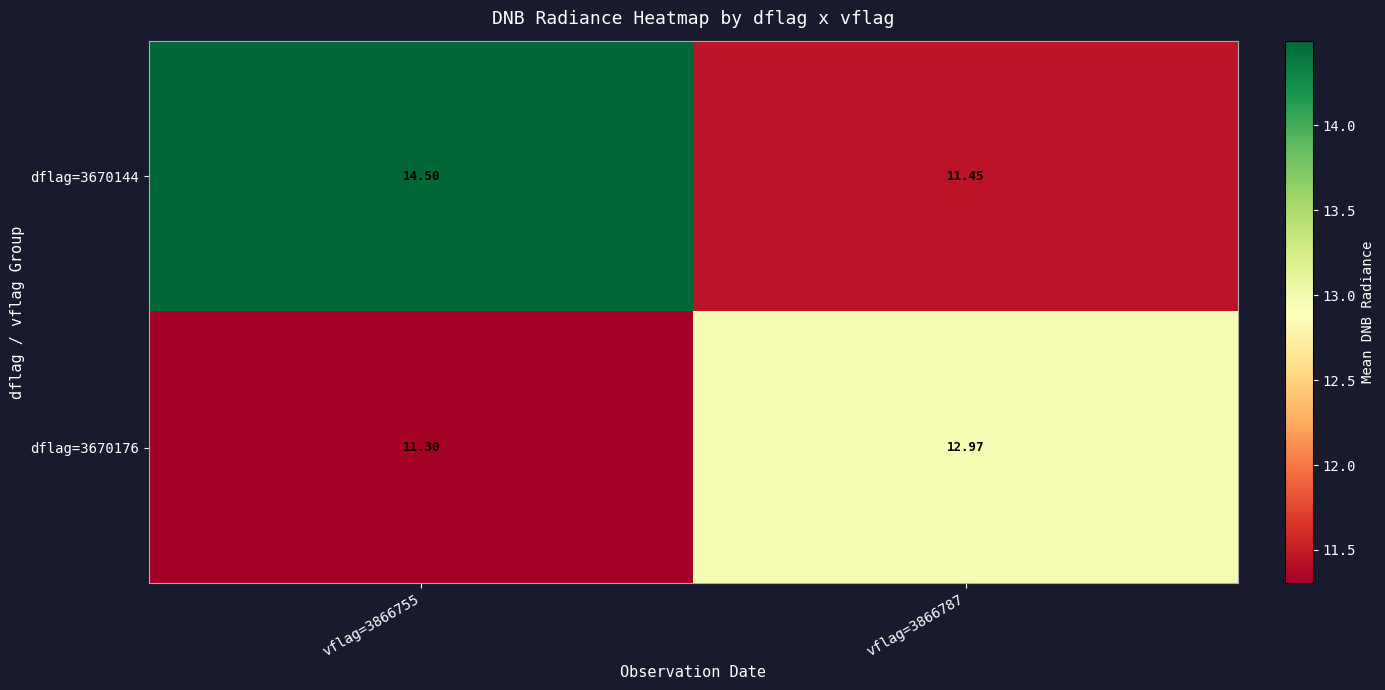

Is the value of dflag=3670144 at vflag=3866787 greater than the value of dflag=3670176 at vflag=3866755?

Yes